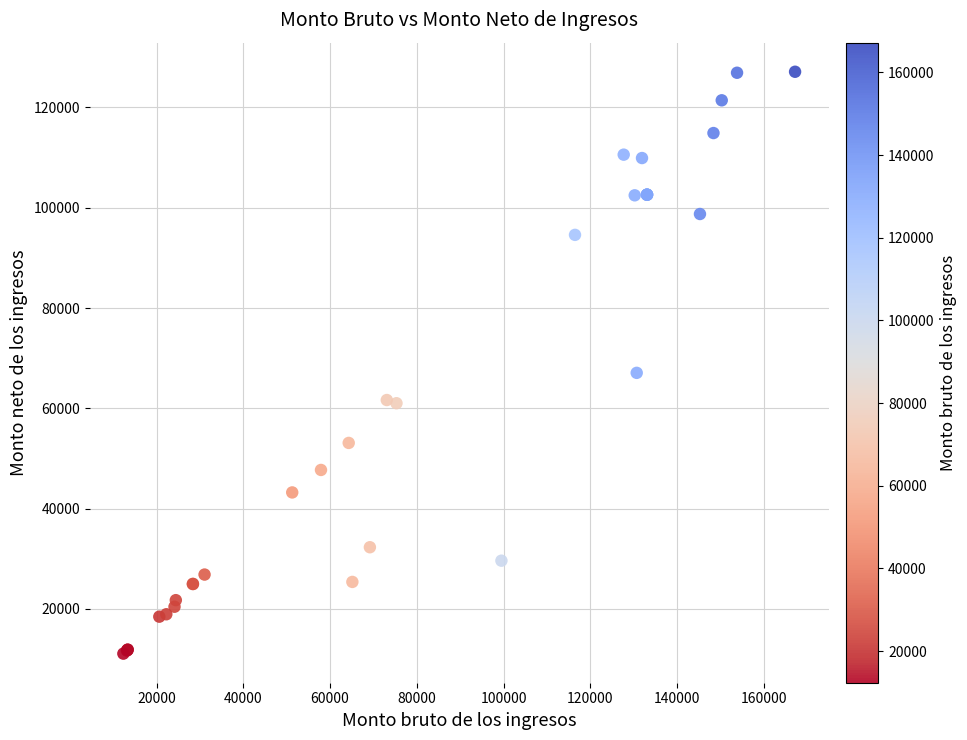

What Y value in the scatter plot is closest to 69092?

67065